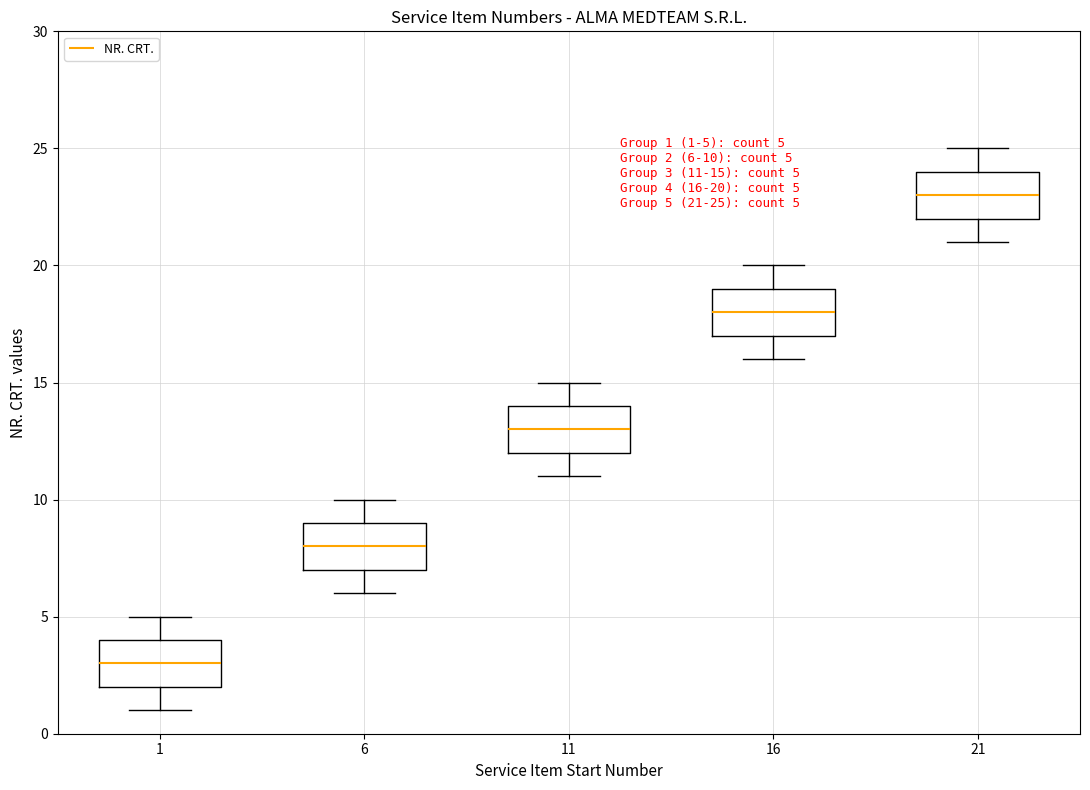

Which box's median line is the highest?

21